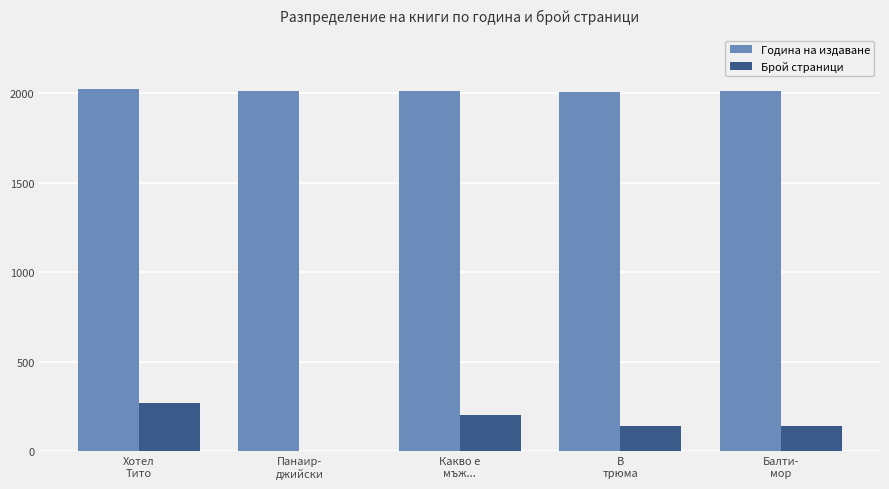

What is the spread (max minus min) of values at Балти-
мор?

1874